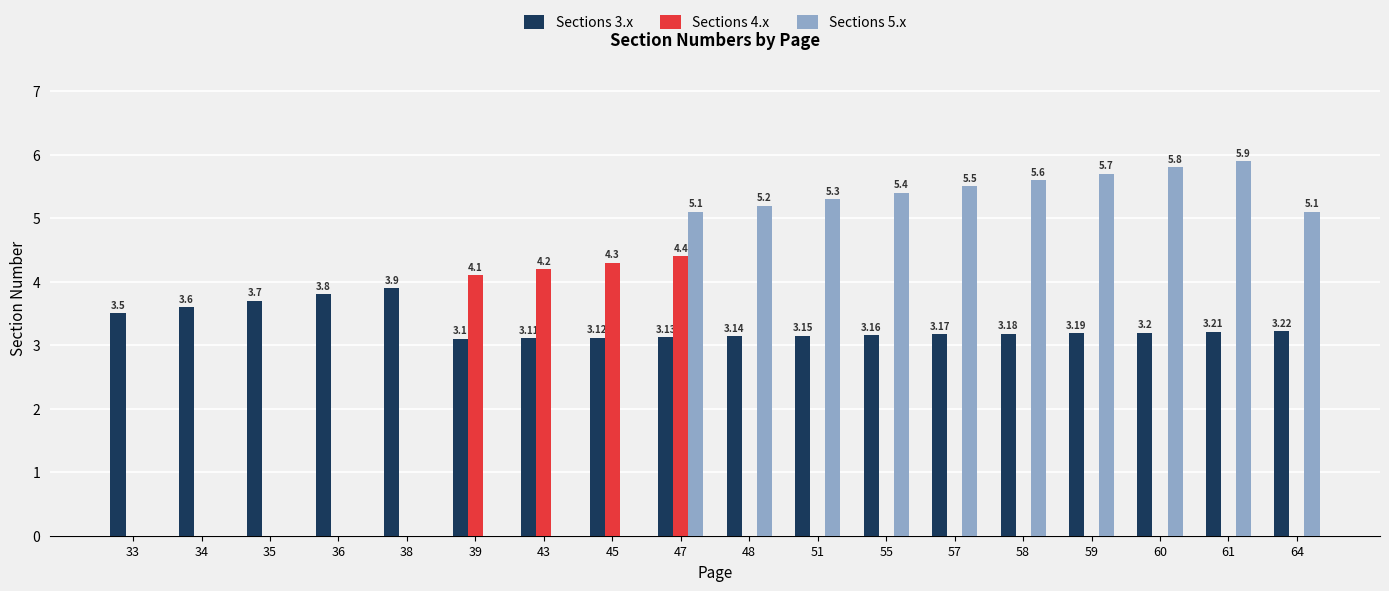

Which series has the largest total across all categories?

Sections 3.x